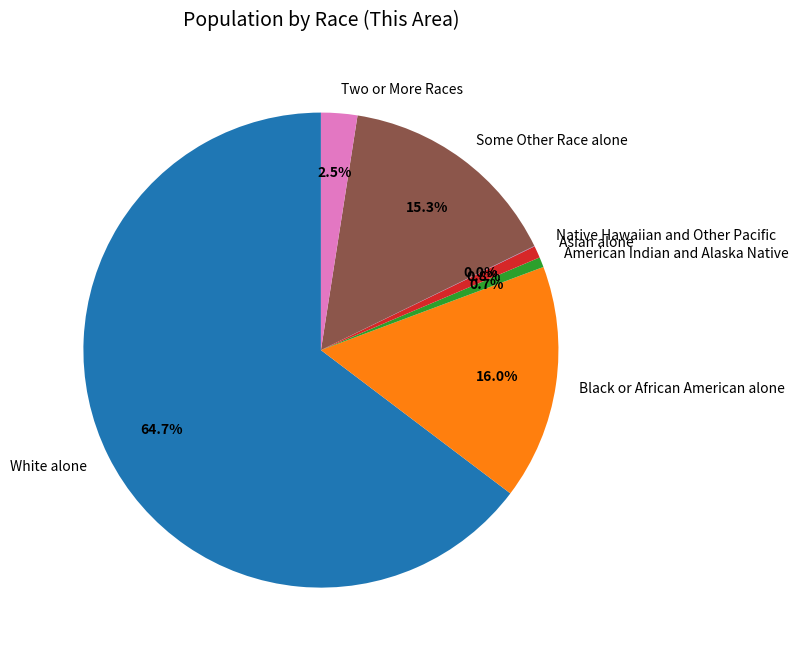

Do Some Other Race alone and Black or African American alone together represent more than half of the pie?

No